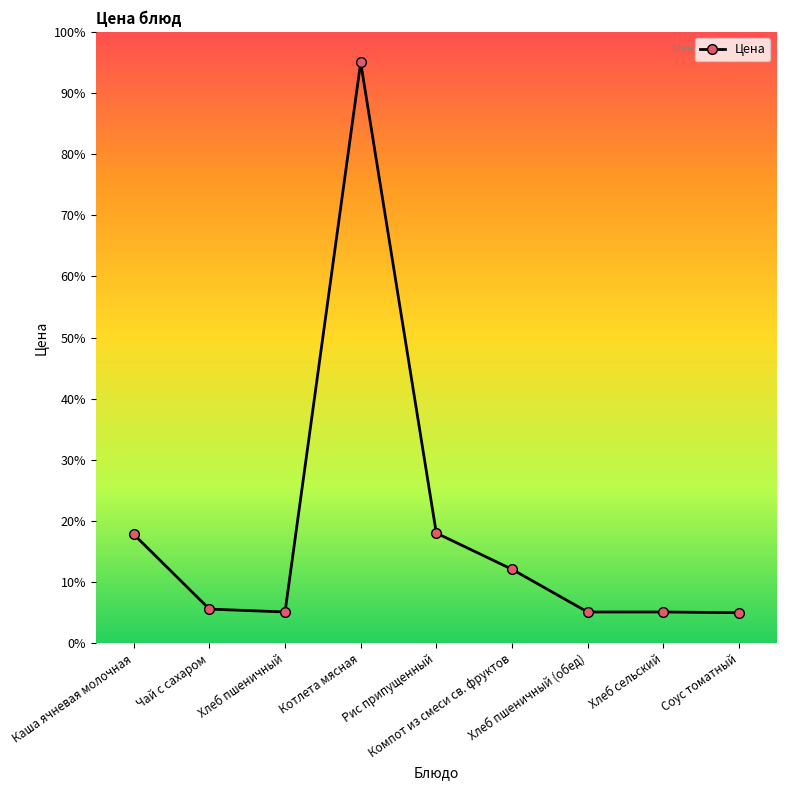

What is the value of the 2nd point from the left?

5.6